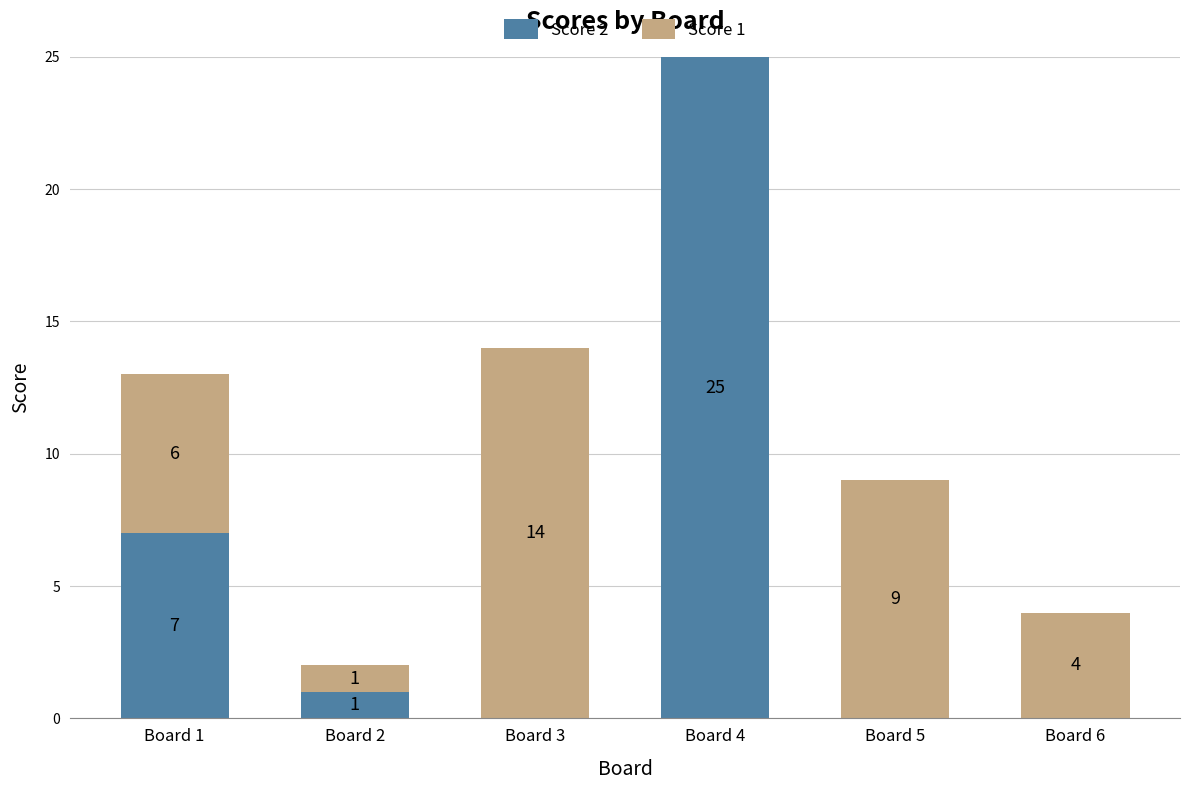

At which category is the sum across all series the highest?

Board 4